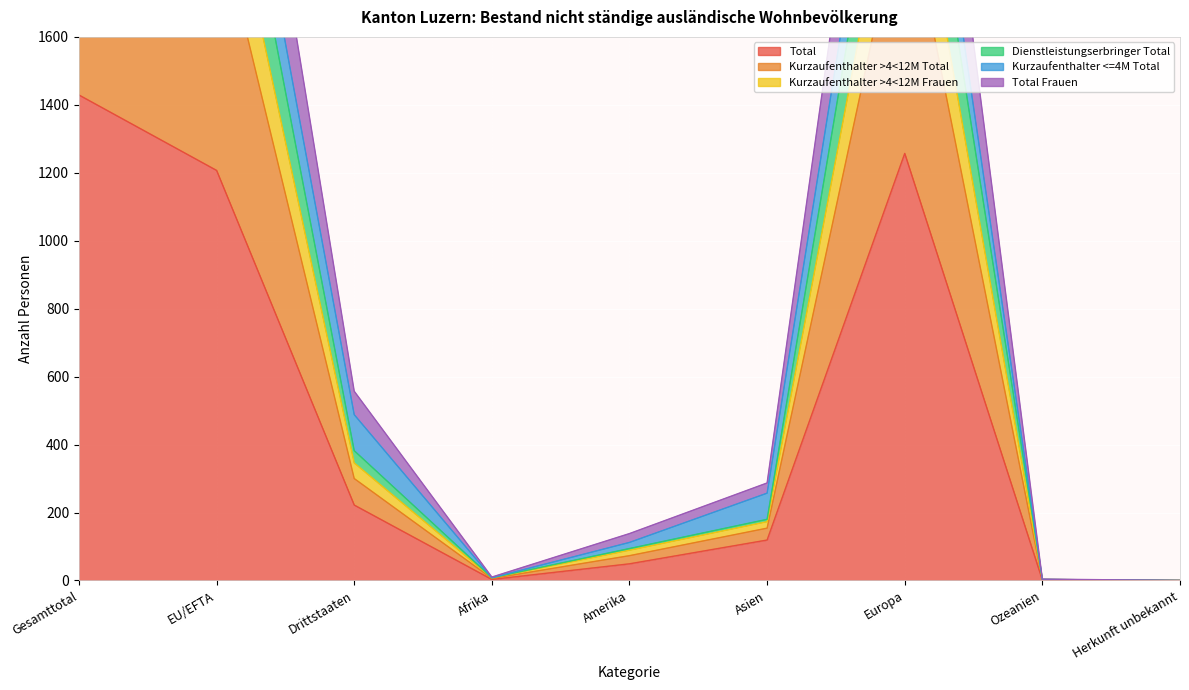

List the labels in order of Total value, largest first.

Gesamttotal, Europa, EU/EFTA, Drittstaaten, Asien, Amerika, Afrika, Ozeanien, Herkunft unbekannt